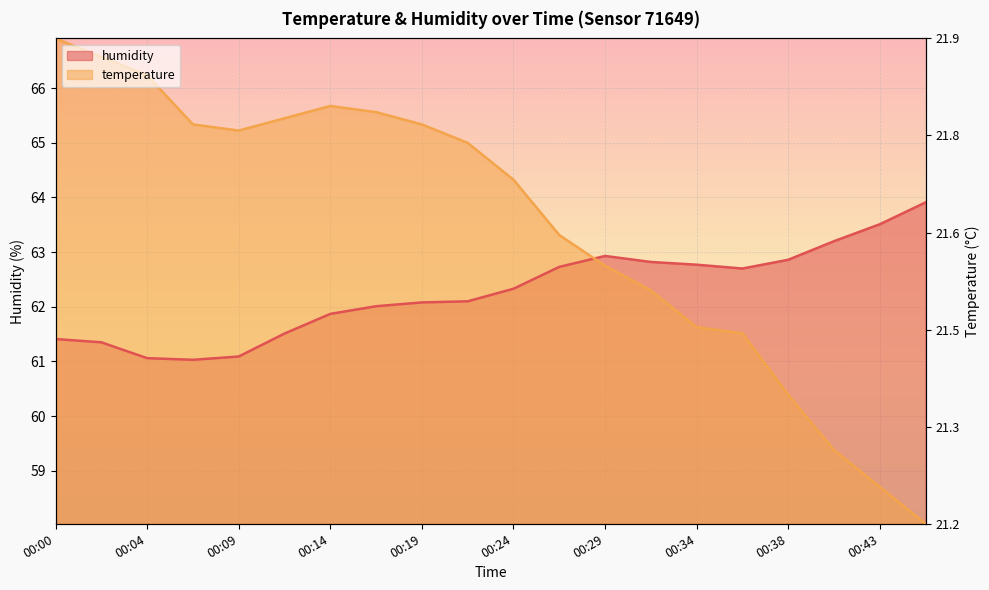

True or false: humidity has more than 1 interior local peaks.

False